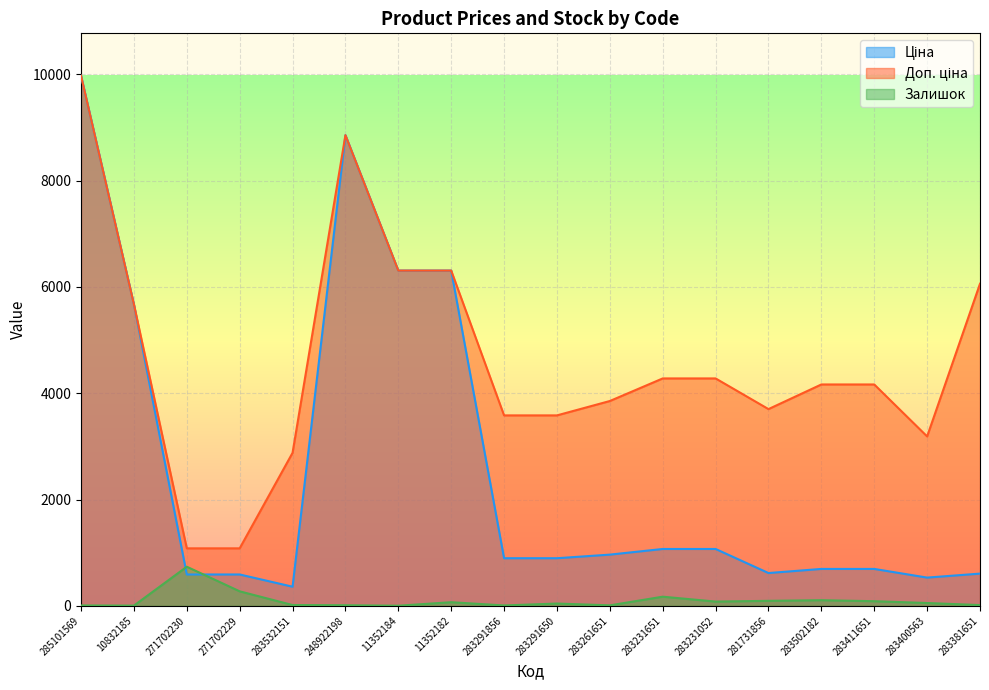

How many values in the Залишок series exceed 53?

8